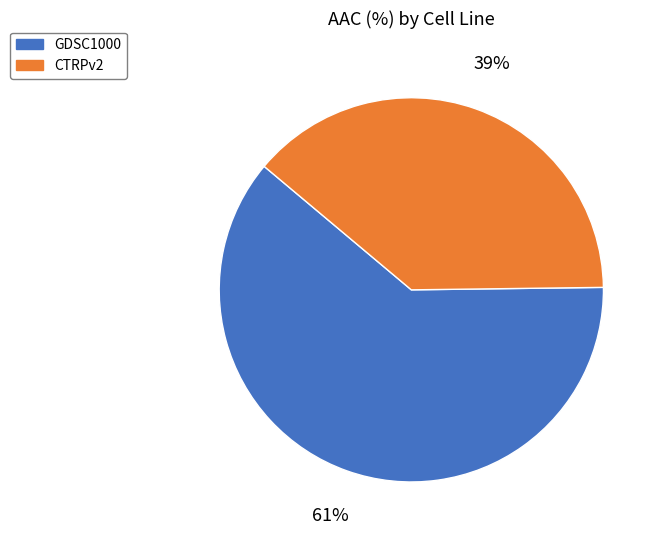

How many slices are in this pie chart?

2